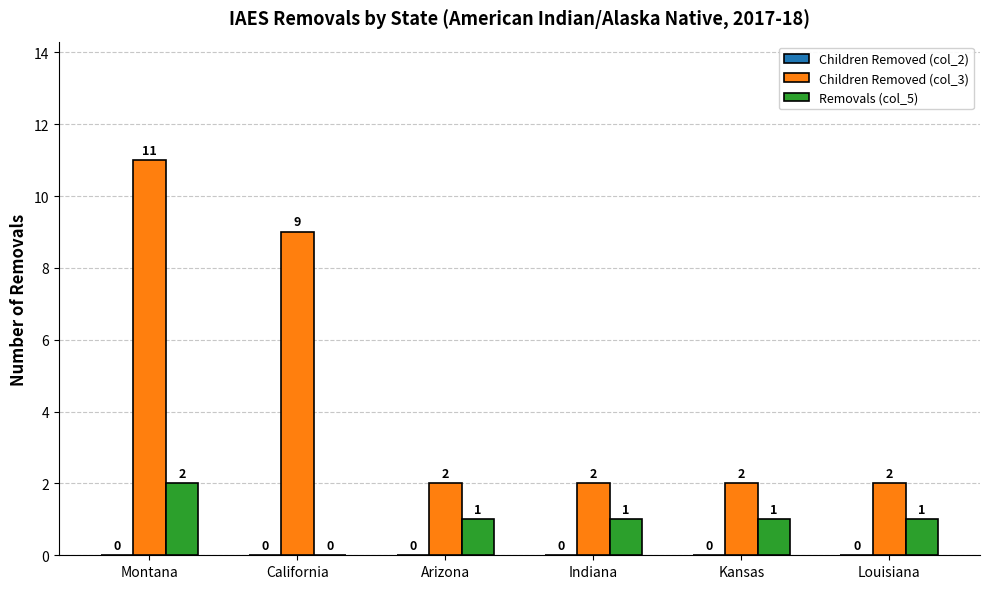

True or false: Children Removed (col_3) has a value of 2 at Indiana.

True